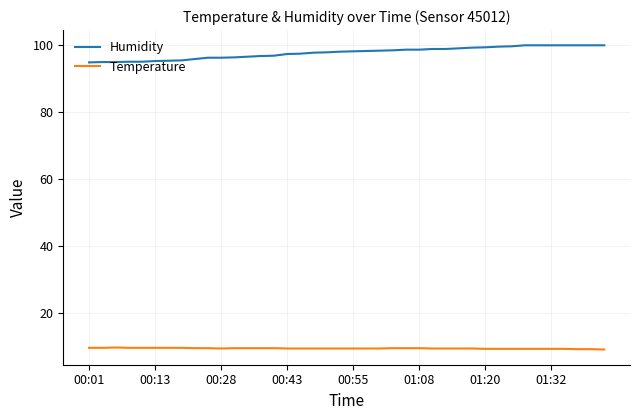

Rank the series by their average value, from lowest to highest.

Temperature, Humidity